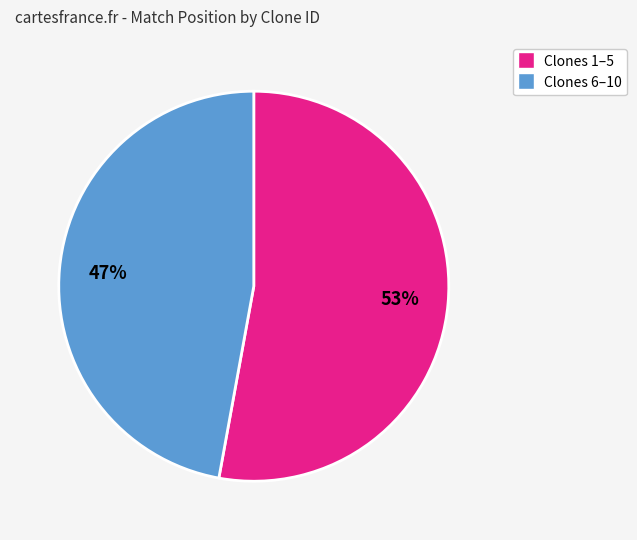

Is there a majority slice in this chart?

Yes